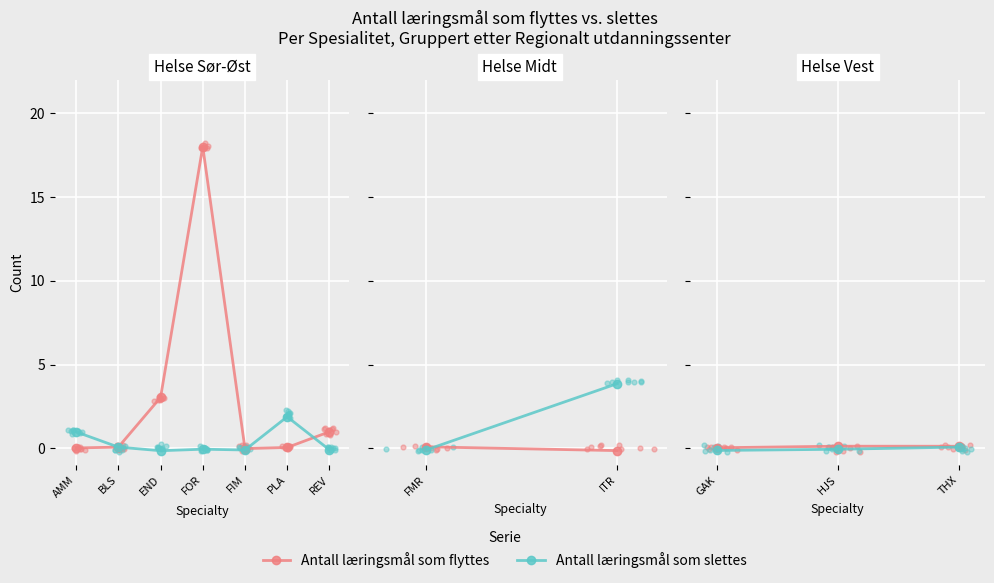

Which series contains the highest Y value?

Antall læringsmål som flyttes